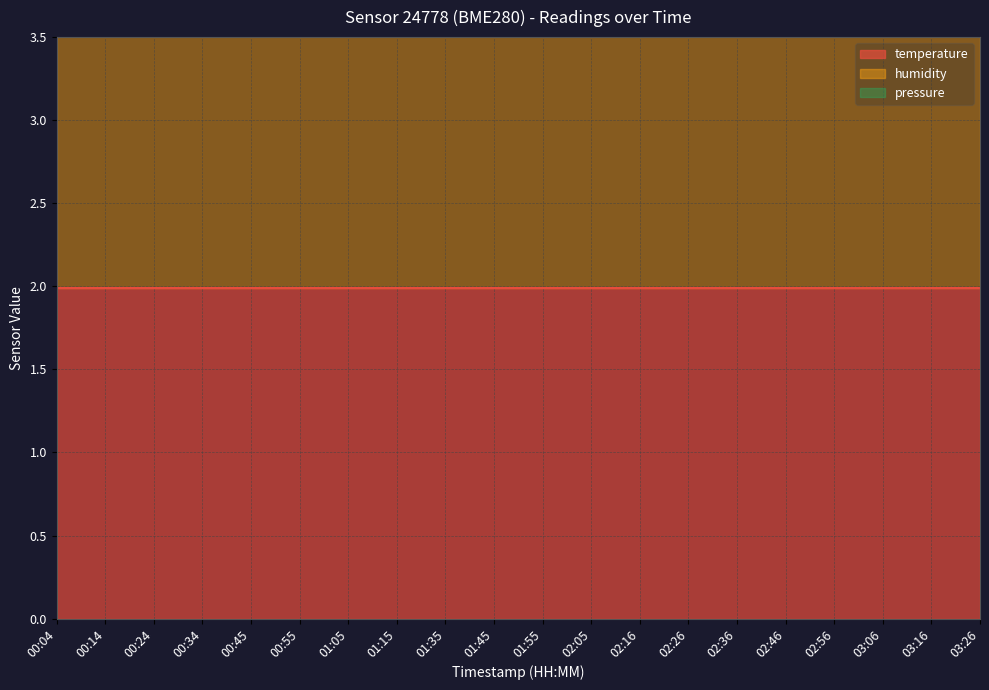

What is the sum of the humidity values at 00:55 and 00:14?

4.0